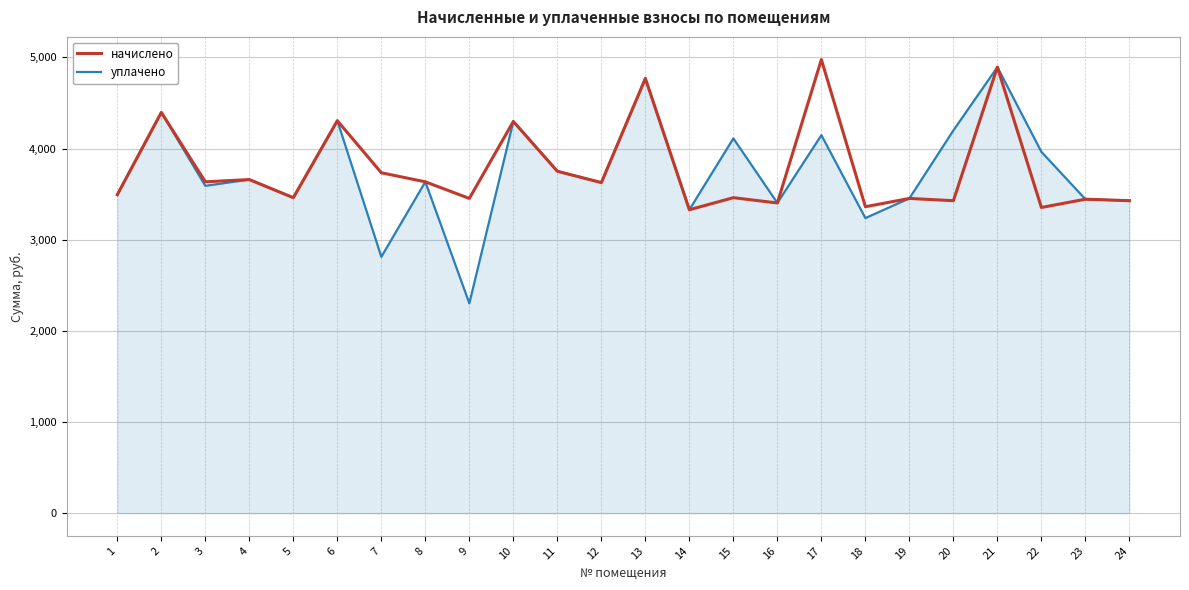

At which category is the sum across all series the highest?

21